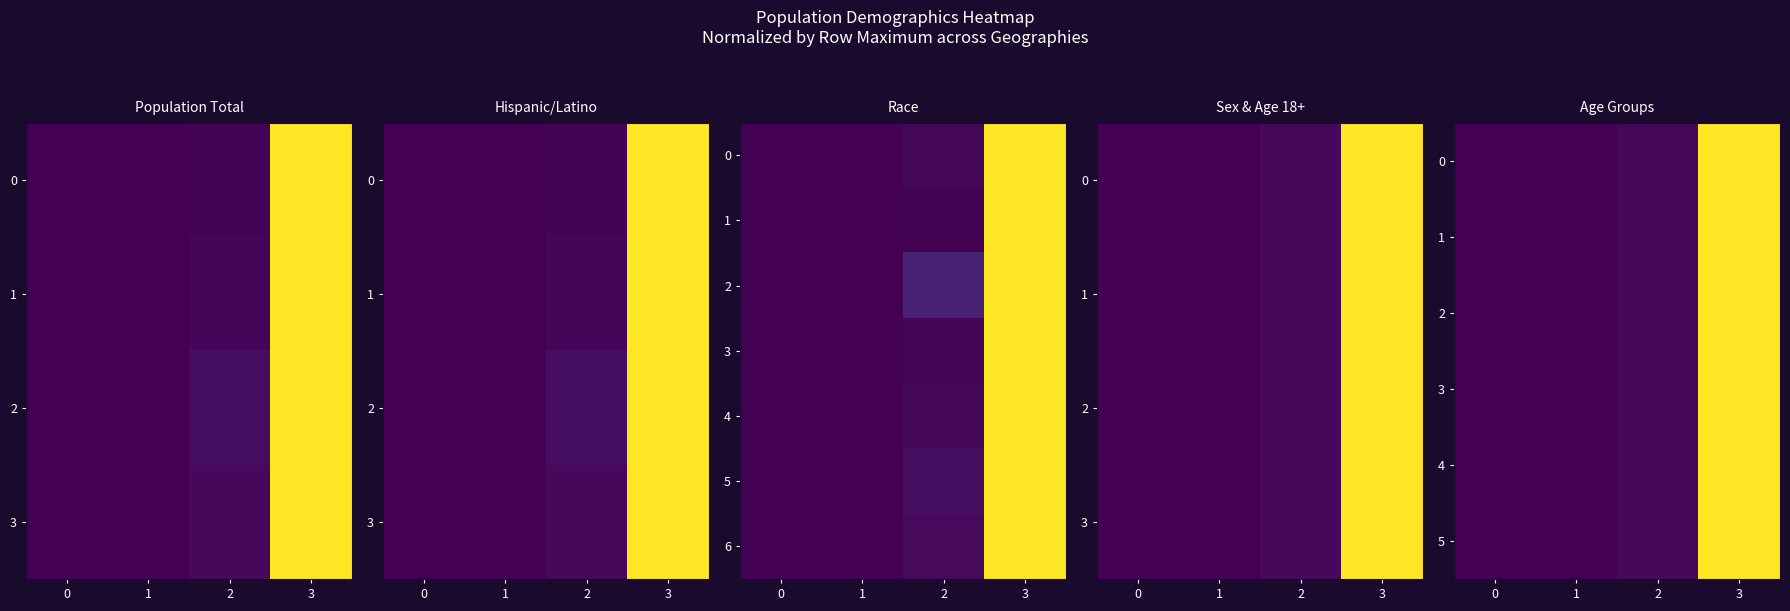

Which series has the largest total across all categories?

6